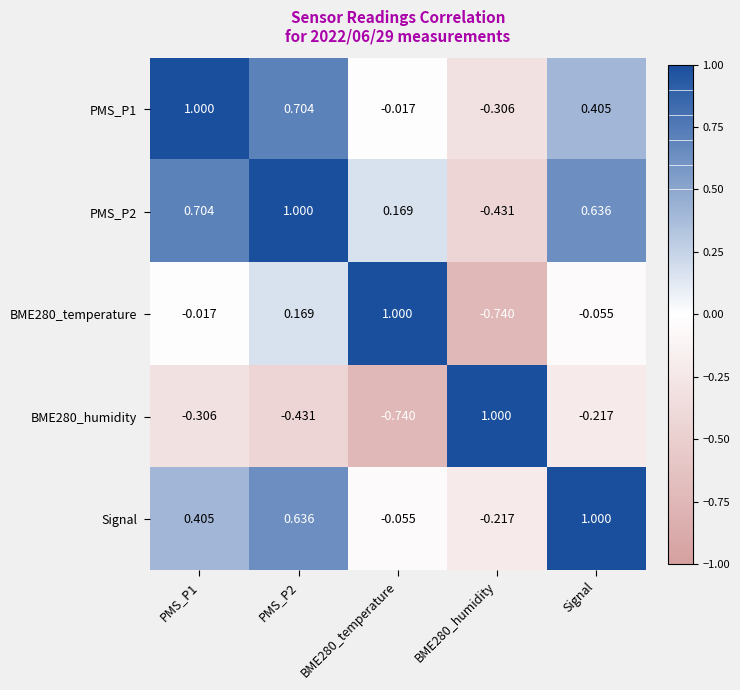

How many positive values does the BME280_temperature series have?

2